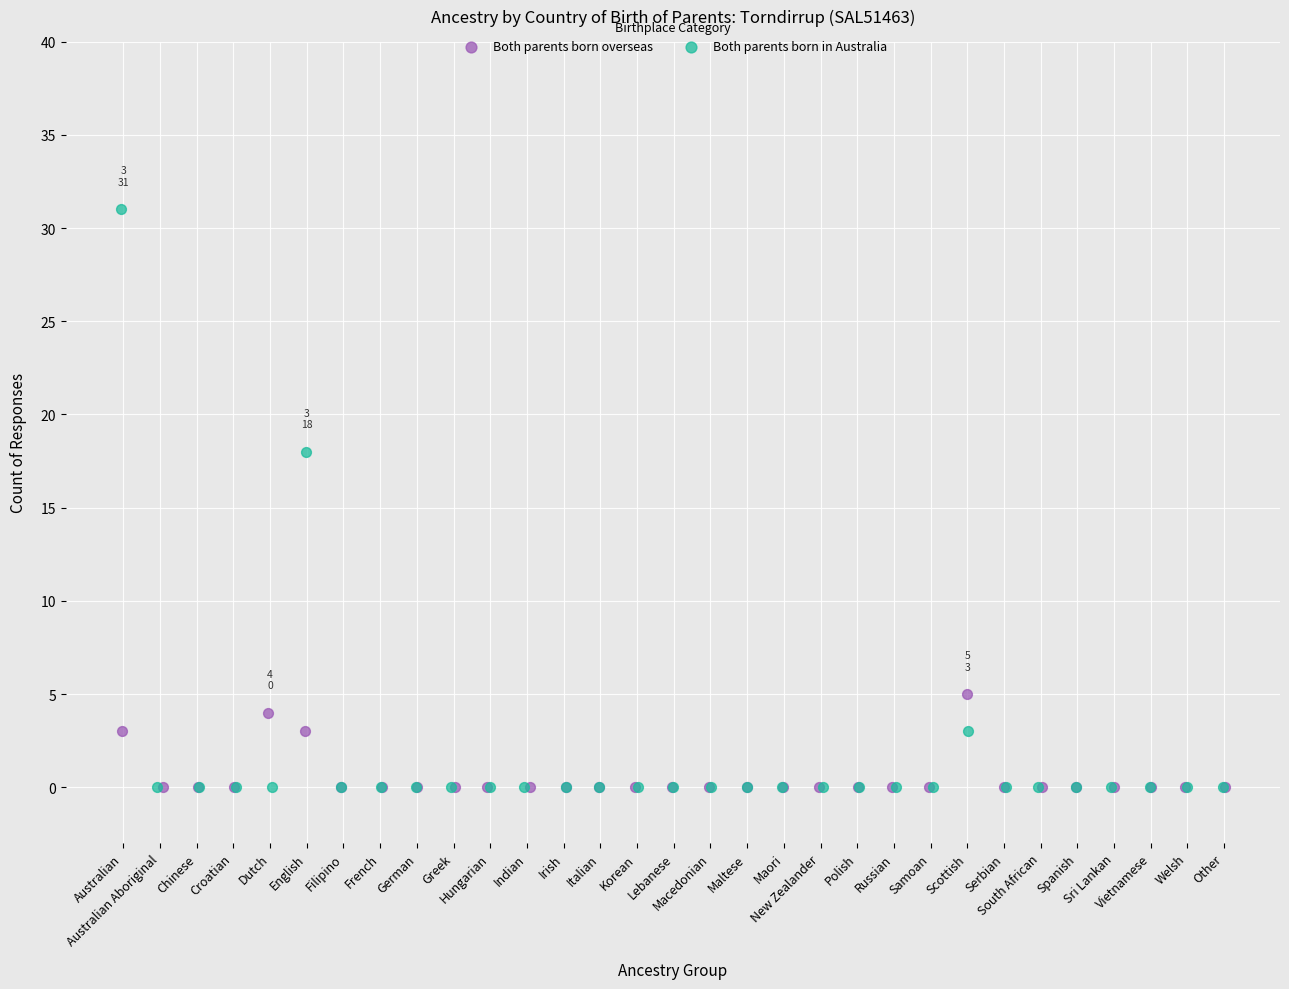

What are all the series names shown in the legend?

Both parents born overseas, Both parents born in Australia